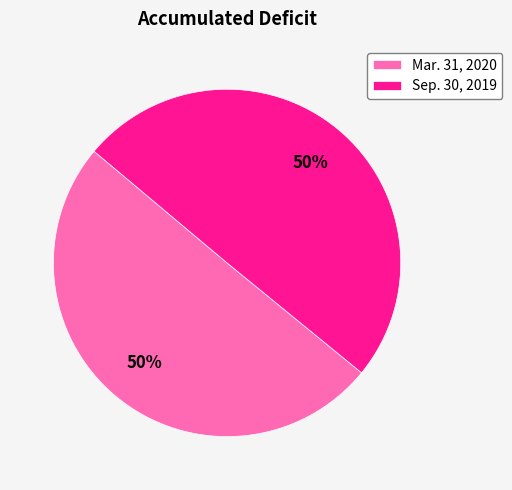

Do Sep. 30, 2019 and Mar. 31, 2020 together represent more than half of the pie?

Yes